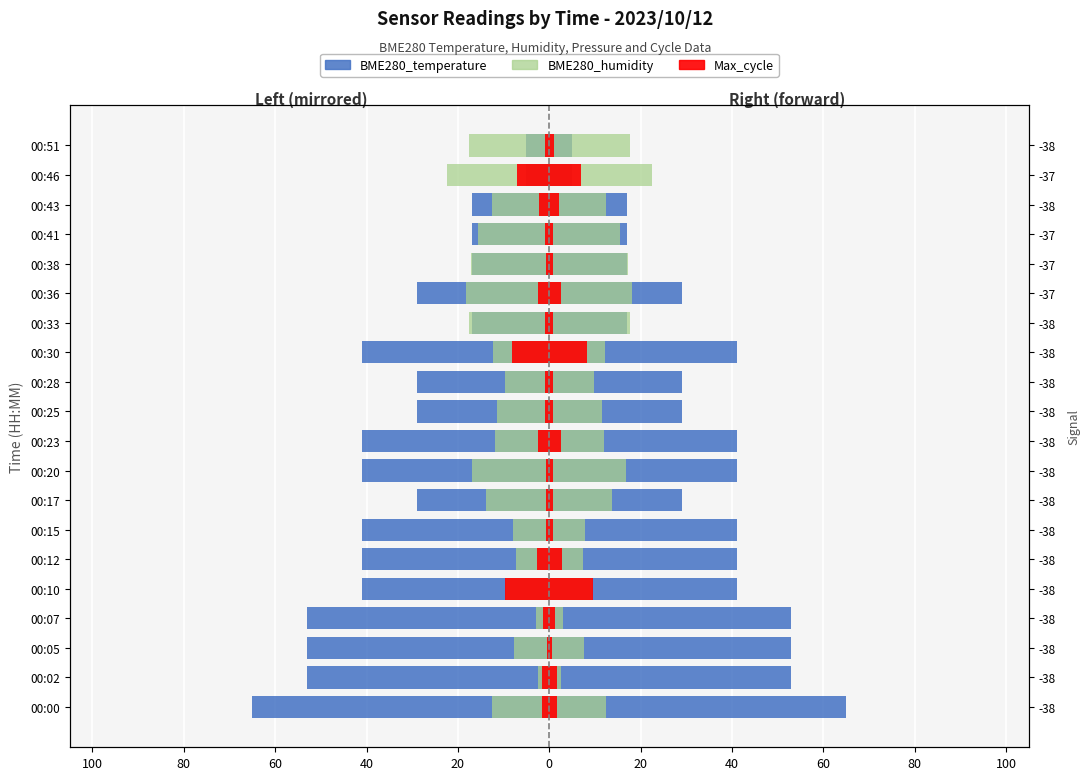

What is the difference between the BME280_temperature values at 00:41 and 00:20?

24.0